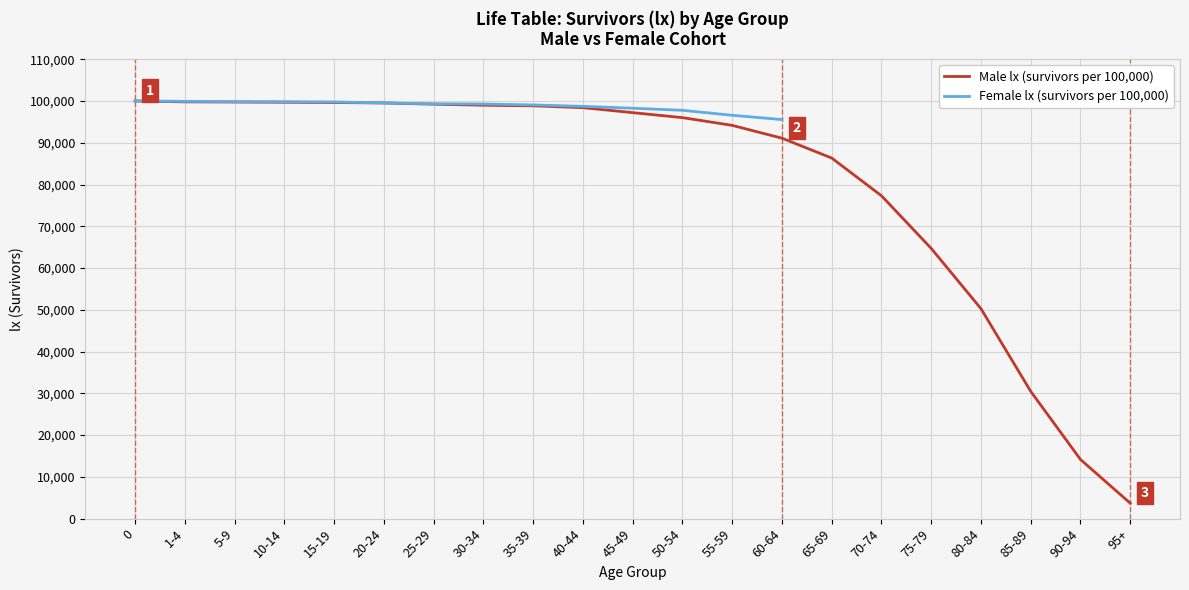

What is the difference between the maximum and minimum values?

96303